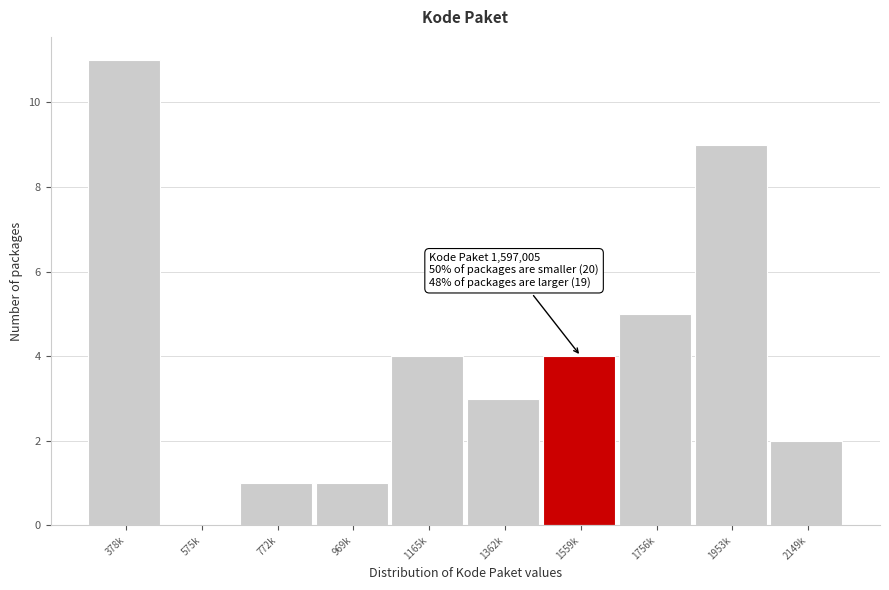

Reading left to right, list all the values displayed in this chart.

378k=11	575k=0	772k=1	969k=1	1165k=4	1362k=3	1559k=4	1756k=5	1953k=9	2149k=2